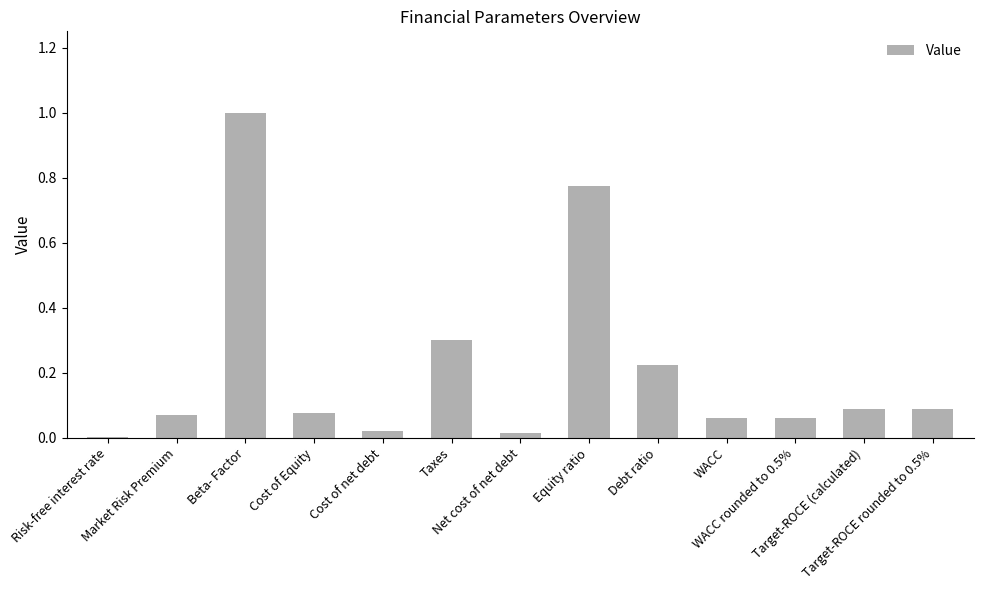

What is the label of the 13th bar from the right?

Risk-free interest rate